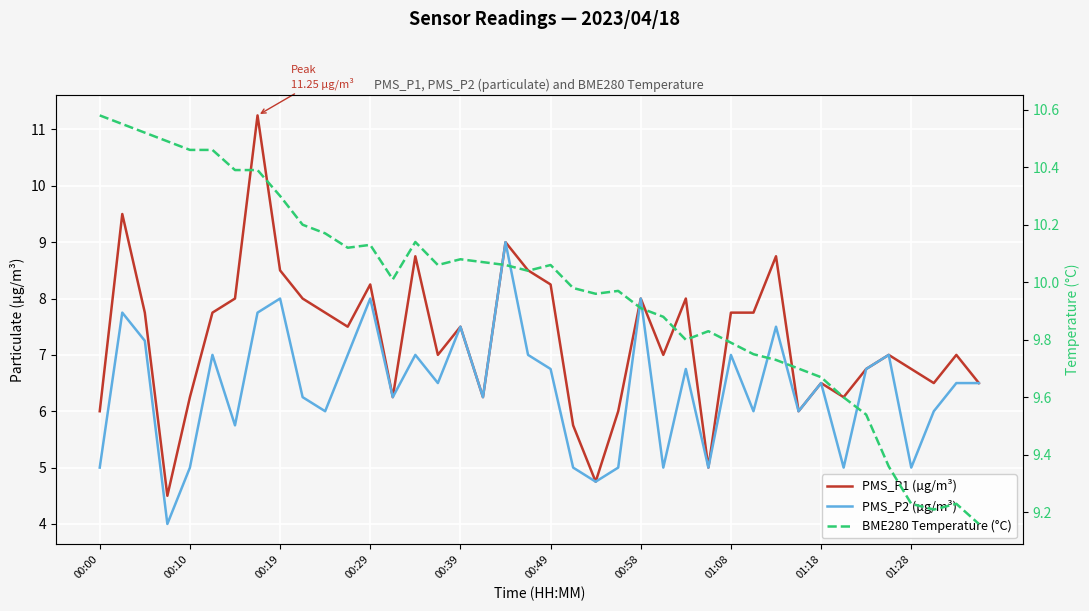

At which label is BME280 Temperature (°C) closest to 9?

39